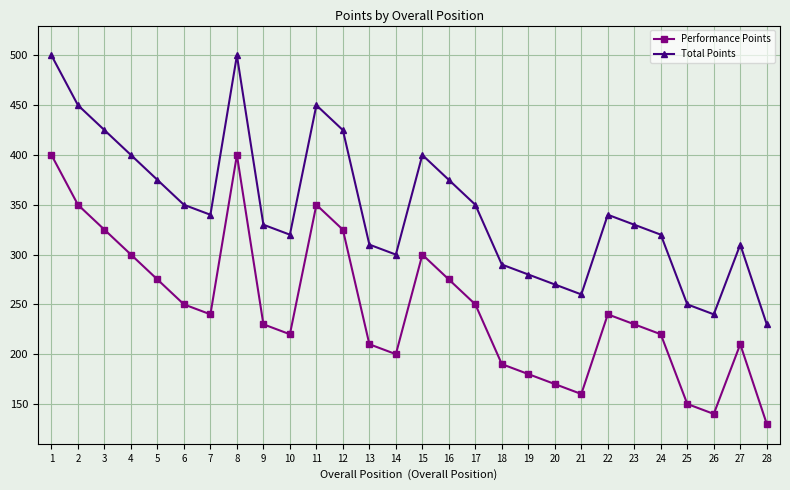

How many data points in Performance Points are less than 240?

14